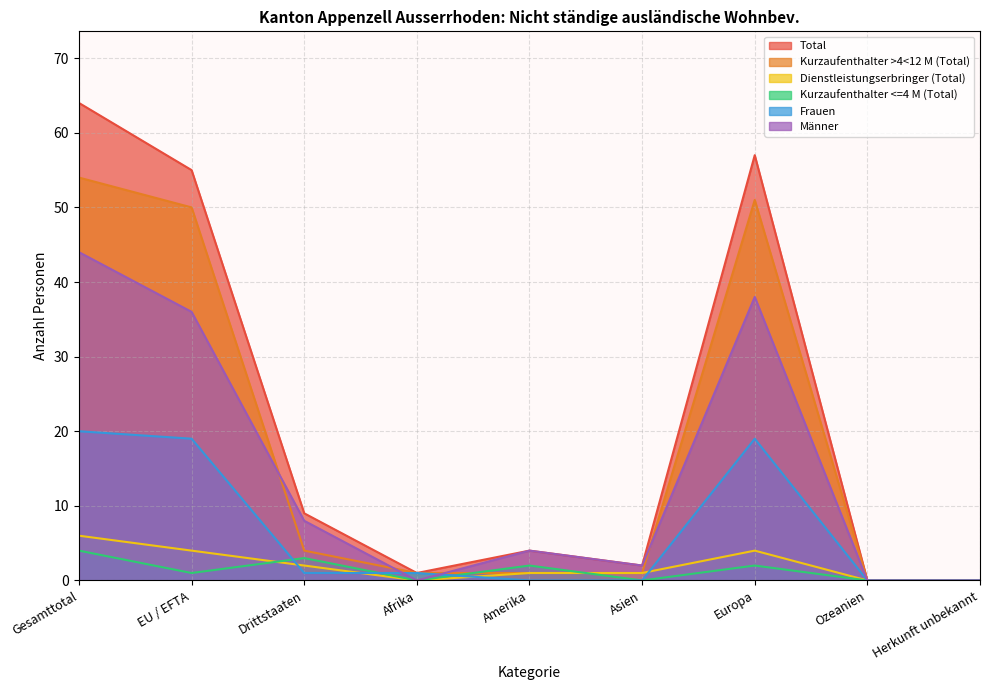

Read the Kurzaufenthalter >4<12 M (Total) value at EU / EFTA, to the nearest 5.

50